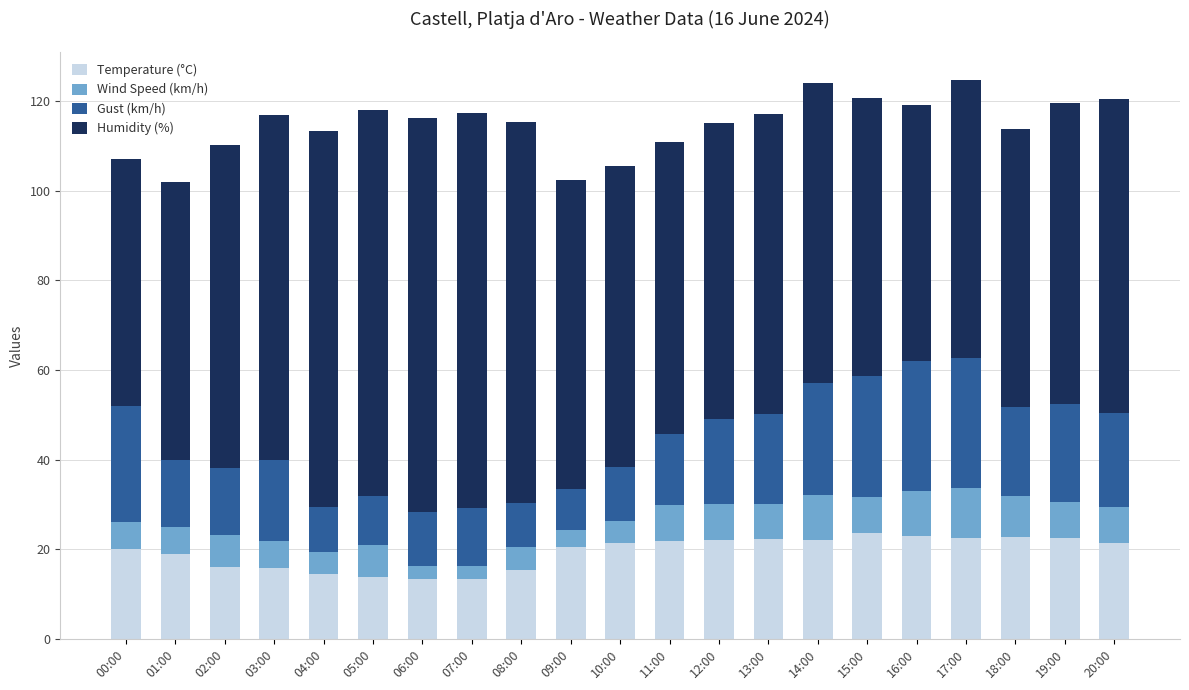

What is the highest value of the Temperature (°C) series?

23.6